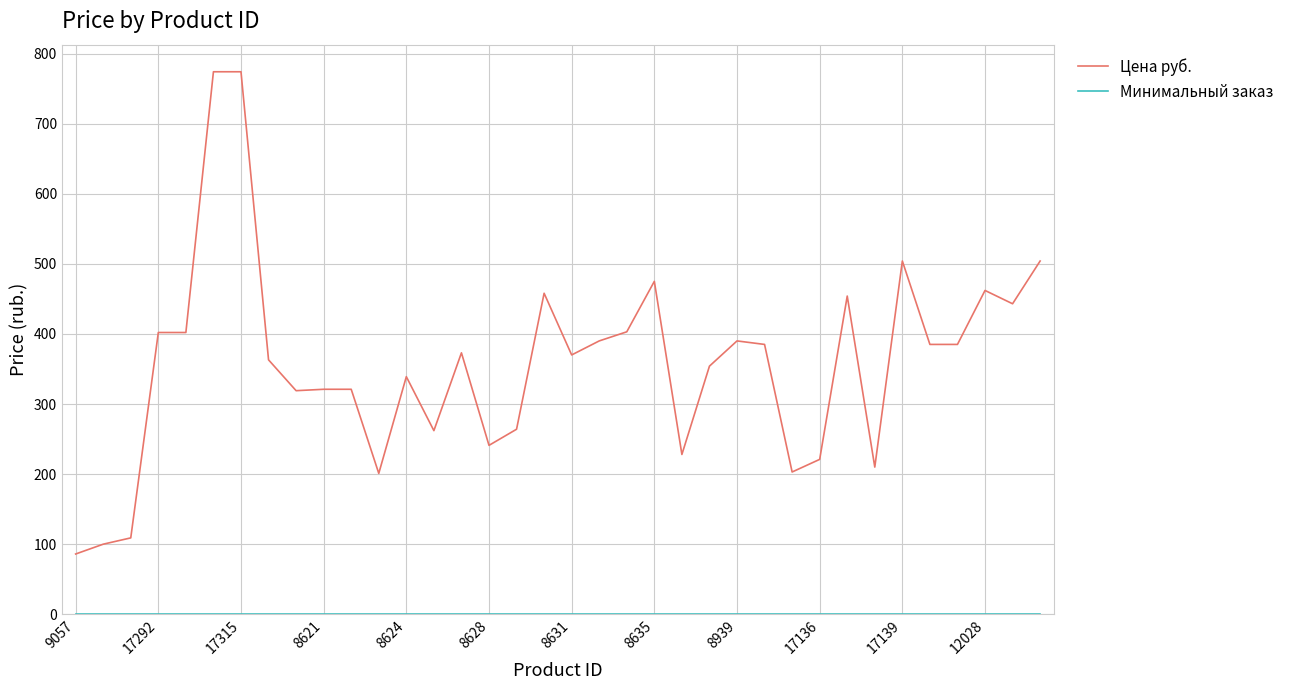

What is the maximum value for Цена руб.?

774